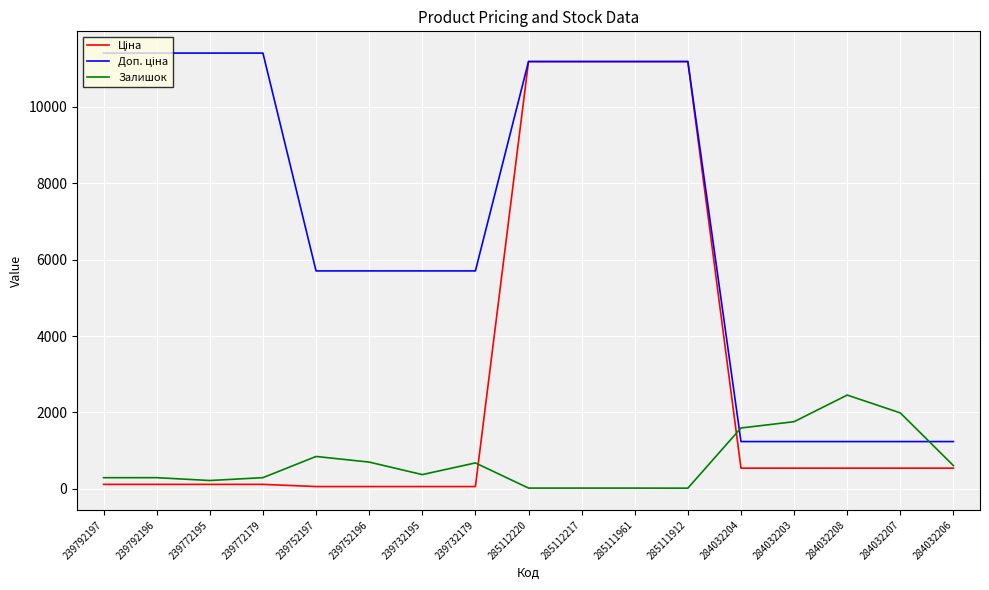

What is the highest value of the Залишок series?

2453.0